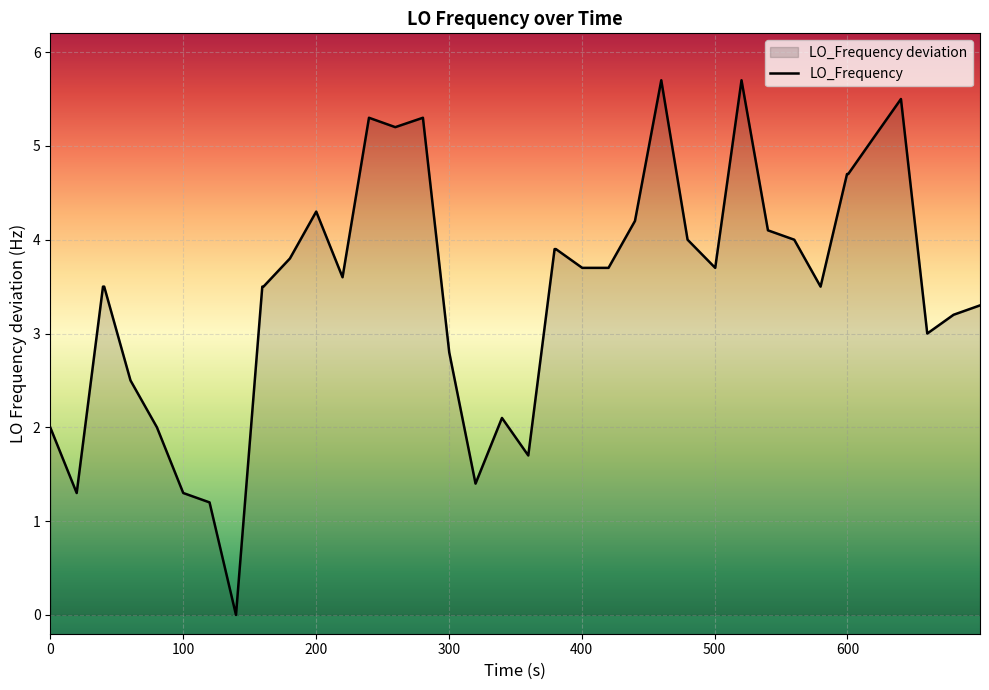

What is the maximum value shown in the chart?

5.7